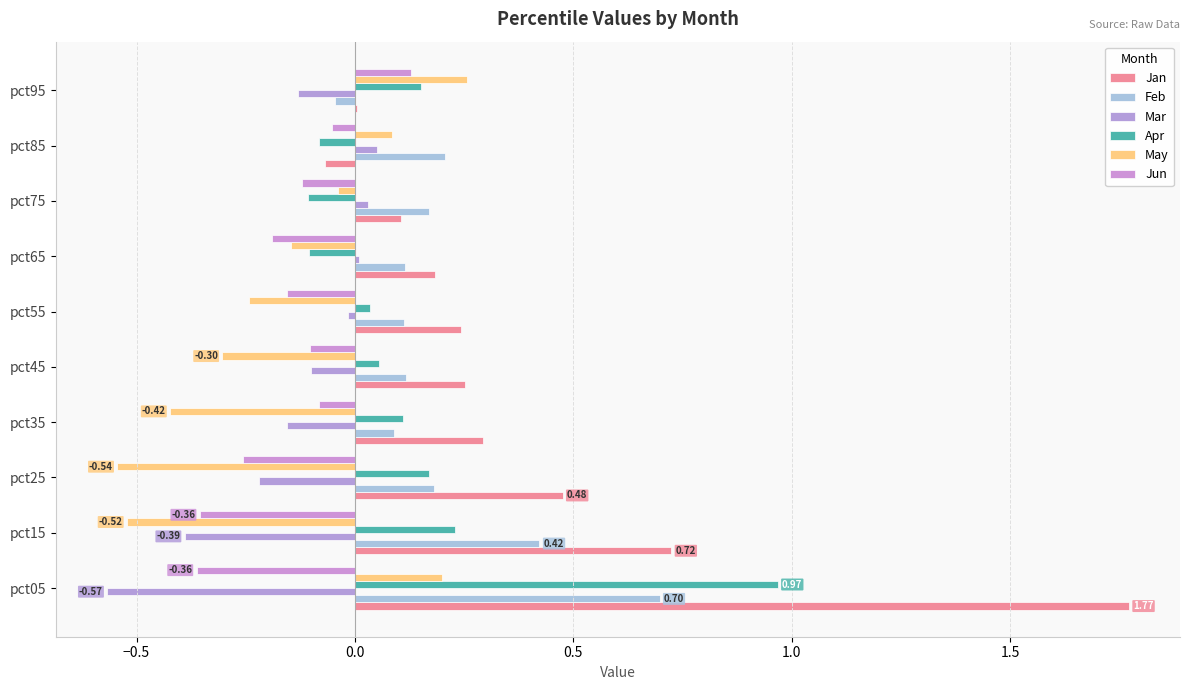

How many distinct data groups are displayed?

6